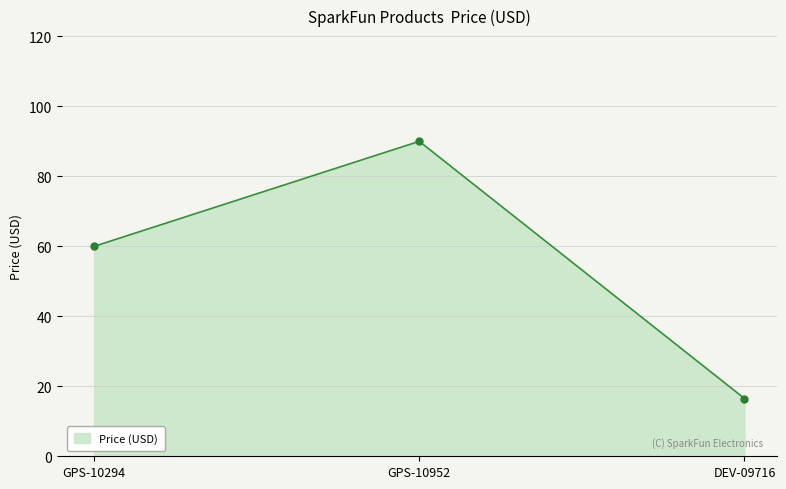

Reading right to left, list all the values displayed in this chart.

16.5	90.0	60.0